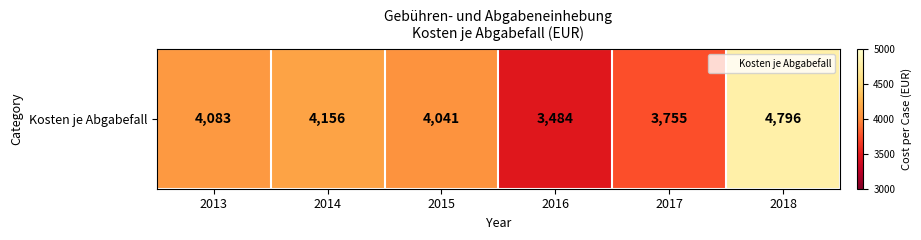

Reading right to left, what are all the values shown in this chart?

2018=4796	2017=3755	2016=3484	2015=4041	2014=4156	2013=4083